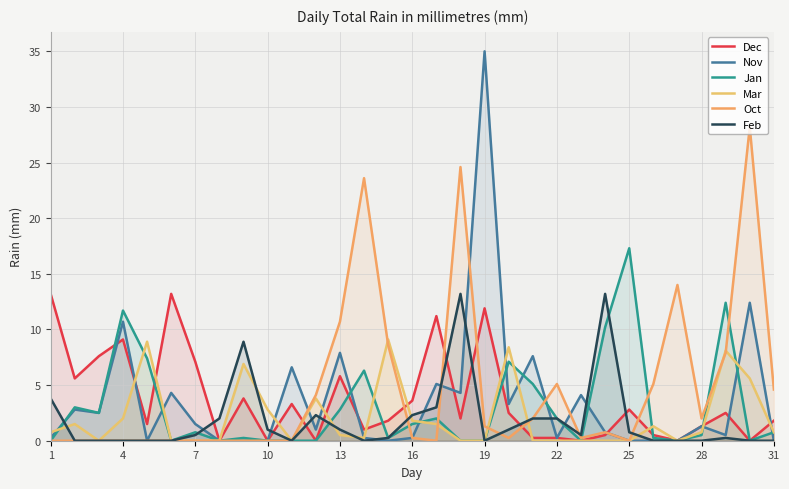

How many lines are shown in the chart?

6